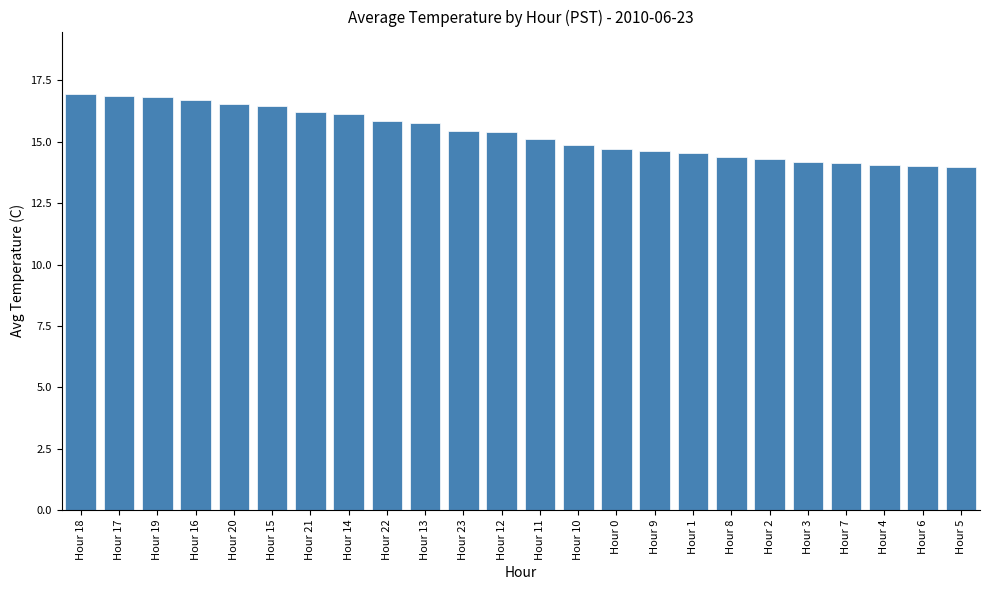

What position from the right is Hour 0?

10